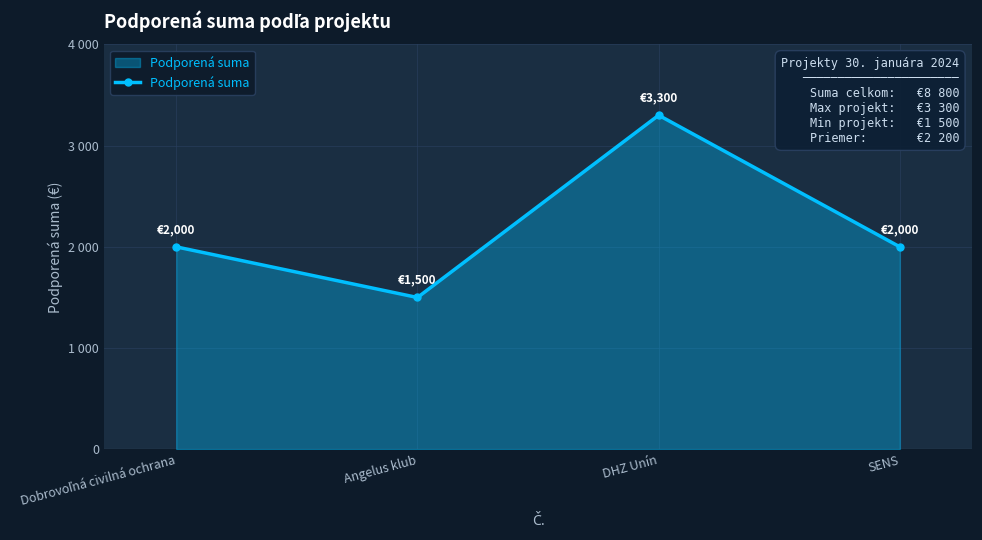

Is it true that the value at Dobrovoľná civilná ochrana is 2000?

True